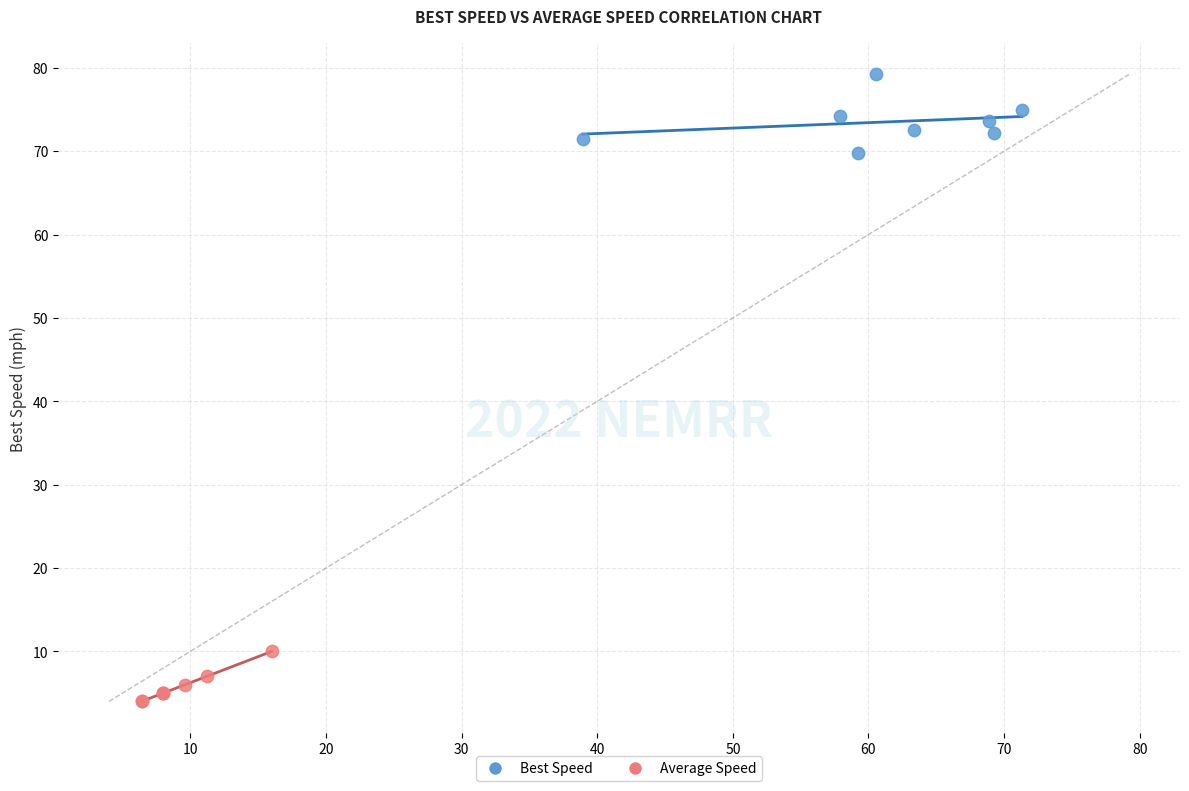

Which series contains the lowest Y value?

Average Speed